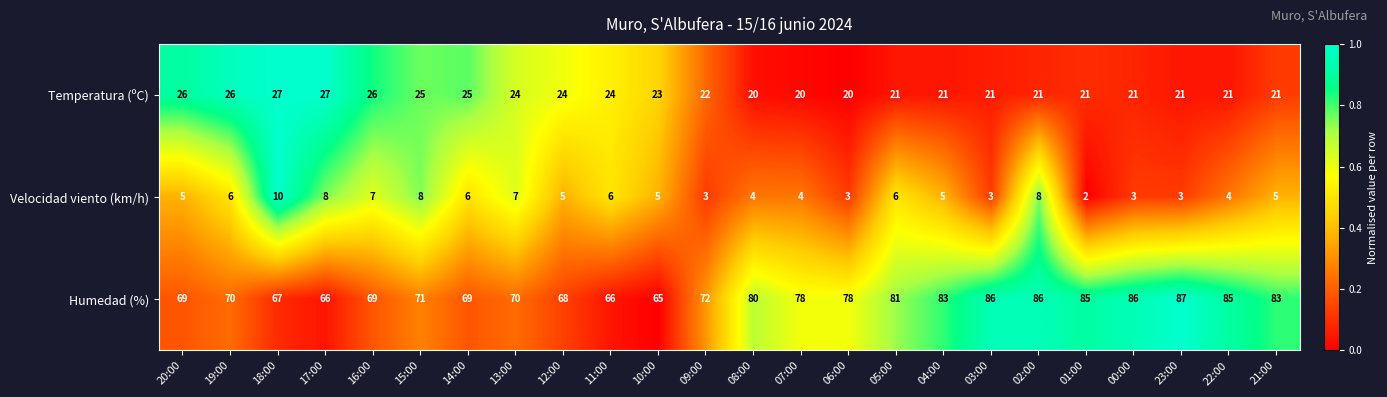

What is the maximum value shown in the chart?

87